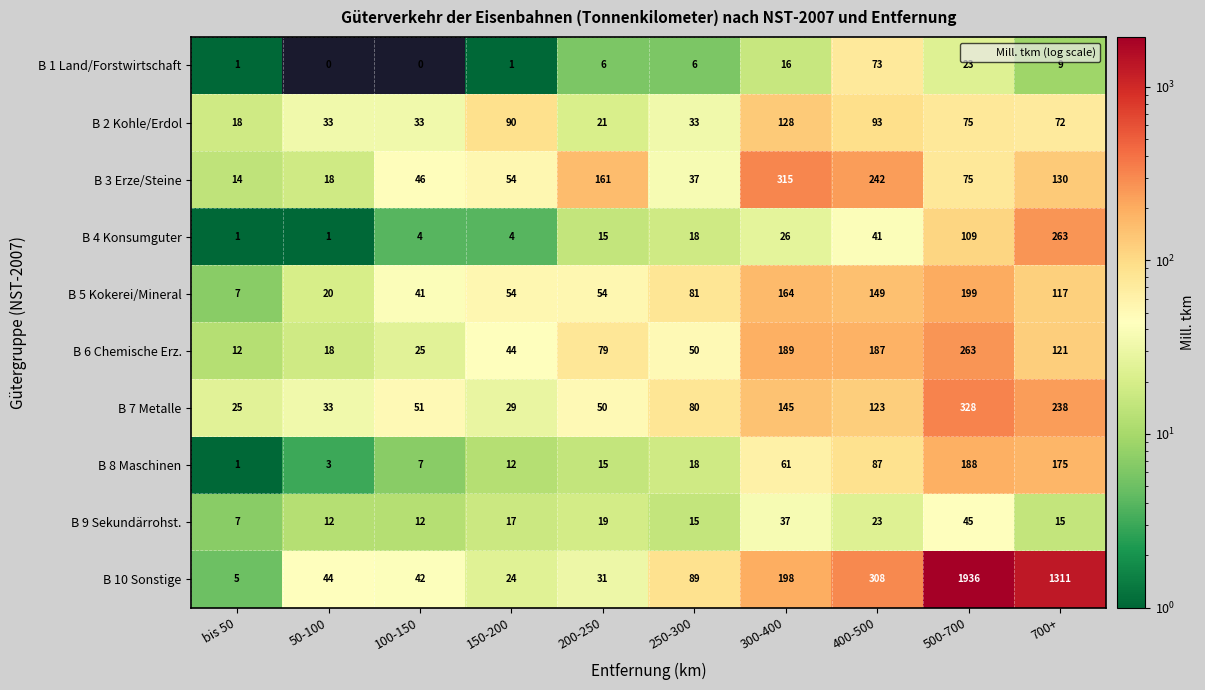

How many data points does each series have?

10